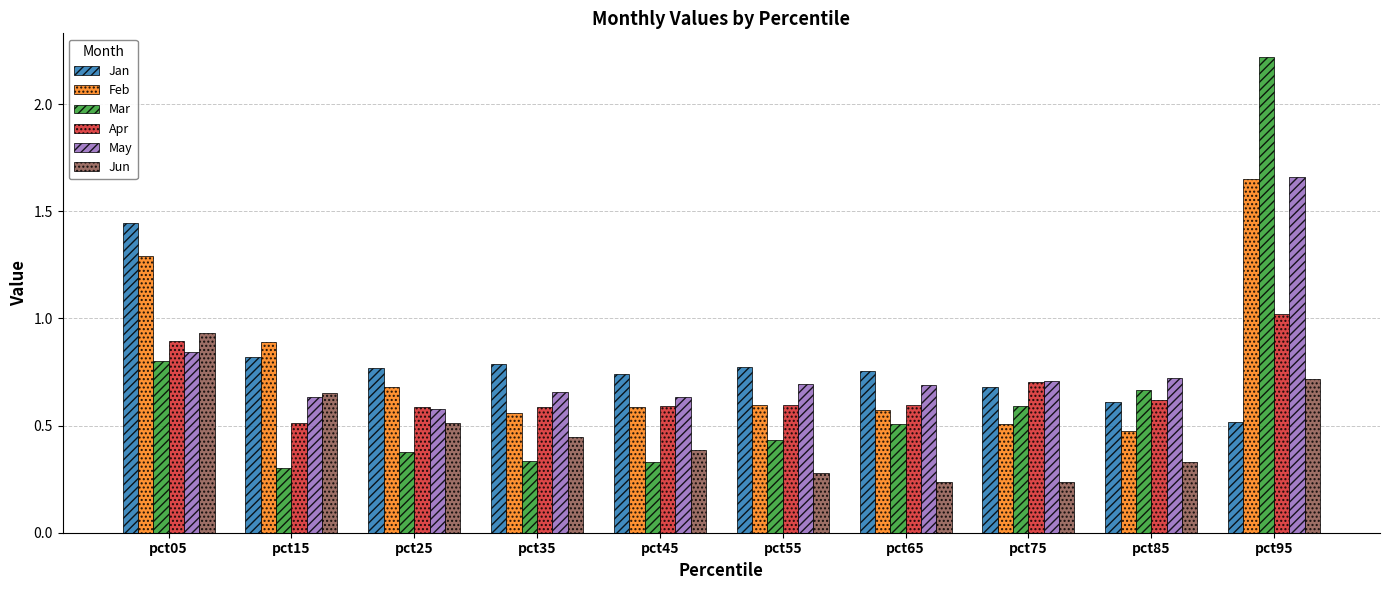

How many groups of bars are there?

10